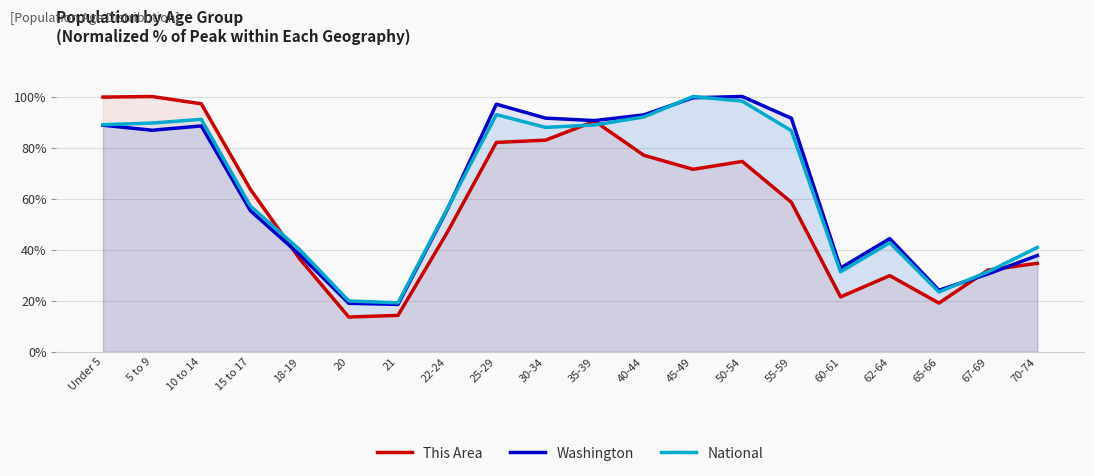

How many categories are shown in the chart?

20